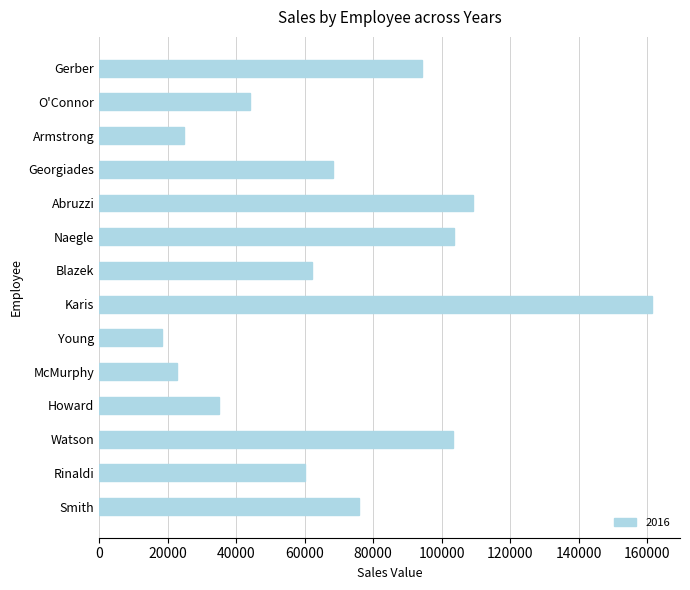

Count the number of data series in this chart.

1